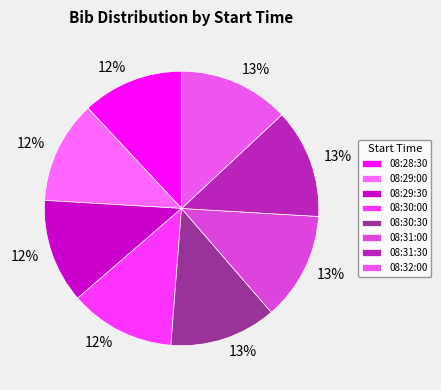

Count the number of slices in the pie.

8